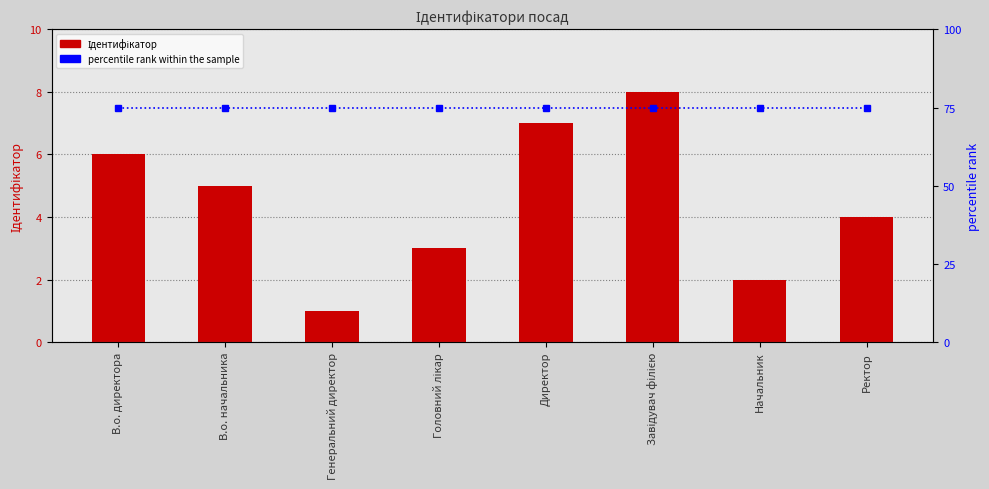

What is the value of the percentile rank within the sample bar at the 7th from the left?

75